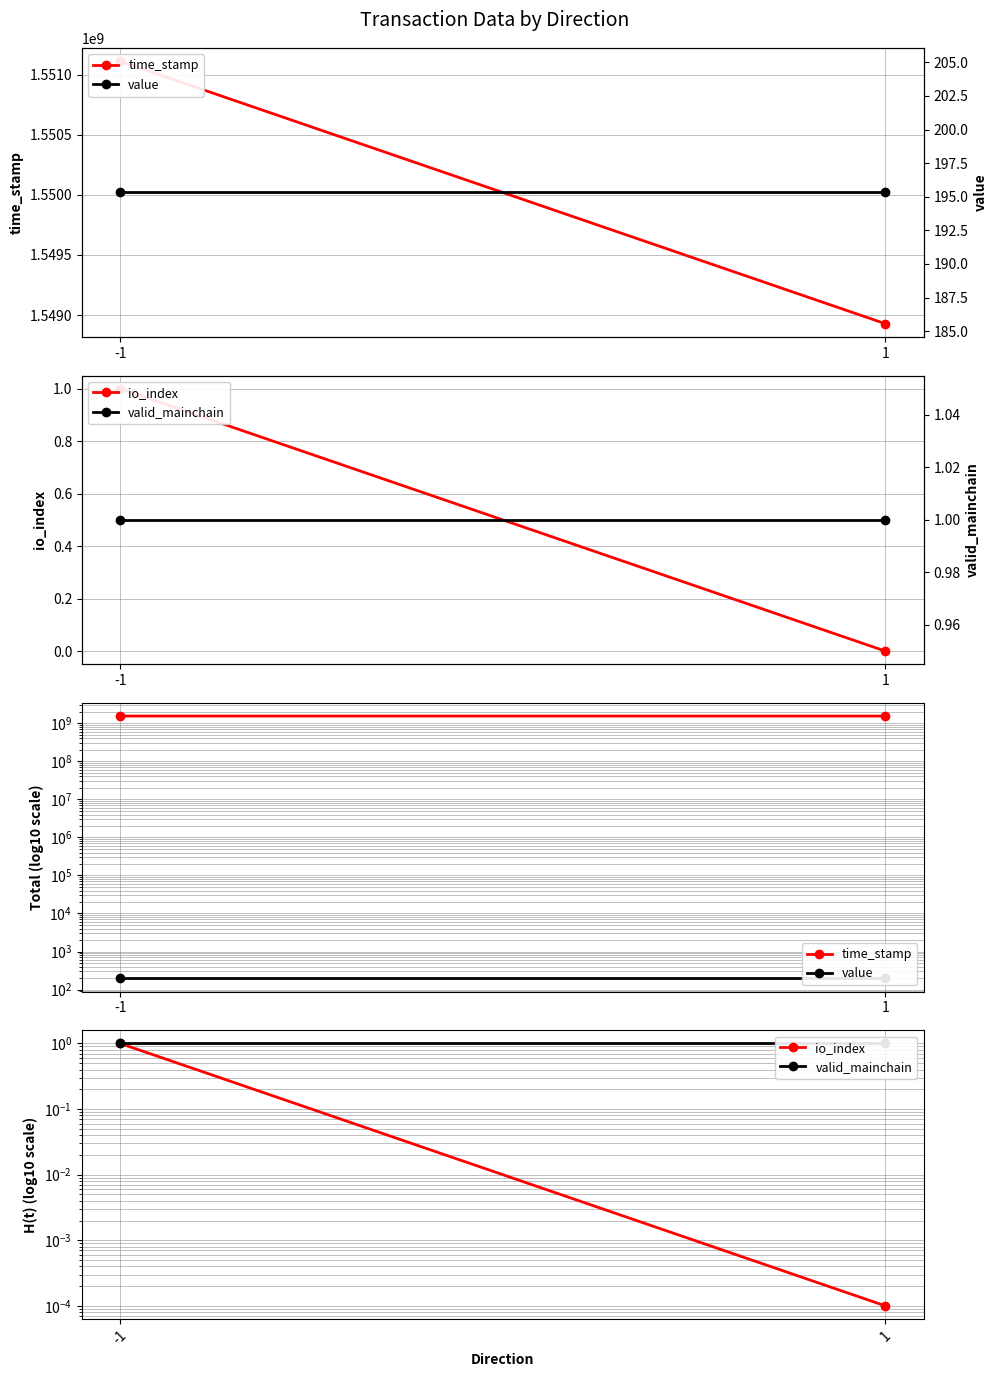

How many data points does each series have?

2